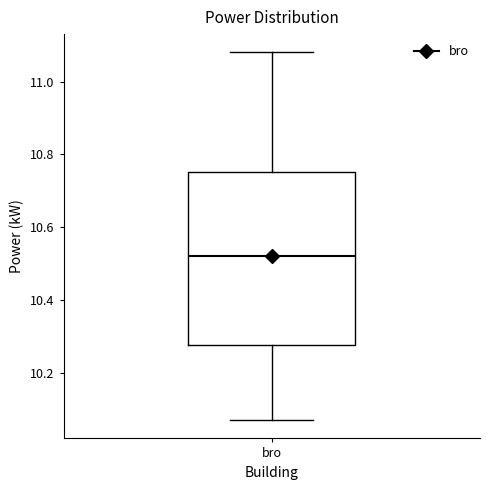

Read this box plot against the y-axis: the position of the median line, the range covered by the box, and the ends of both whiskers. The values are not printed on the chart, so give them approximately, as read against the axis.

median 10.52, box 10.28 to 10.76, whiskers 10.08 to 11.08